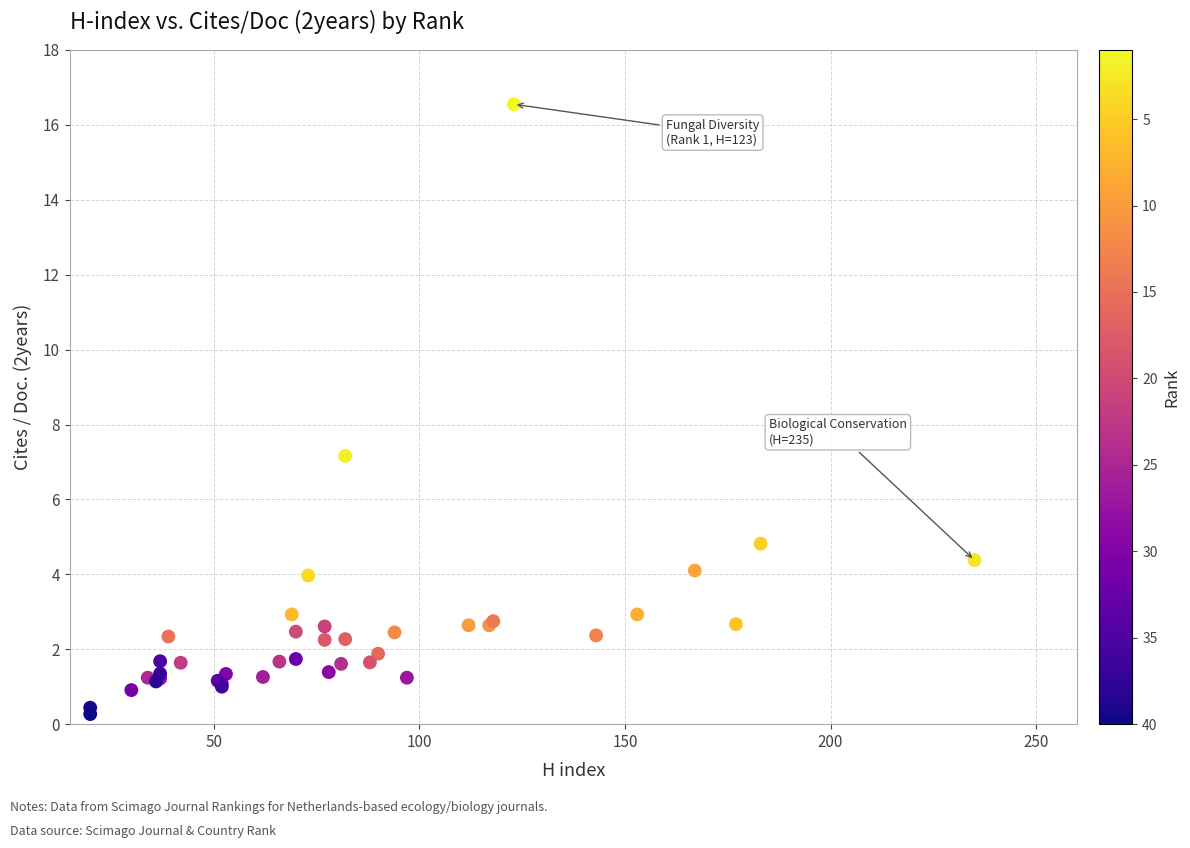

What Y value in the scatter plot is closest to 8?

7.2